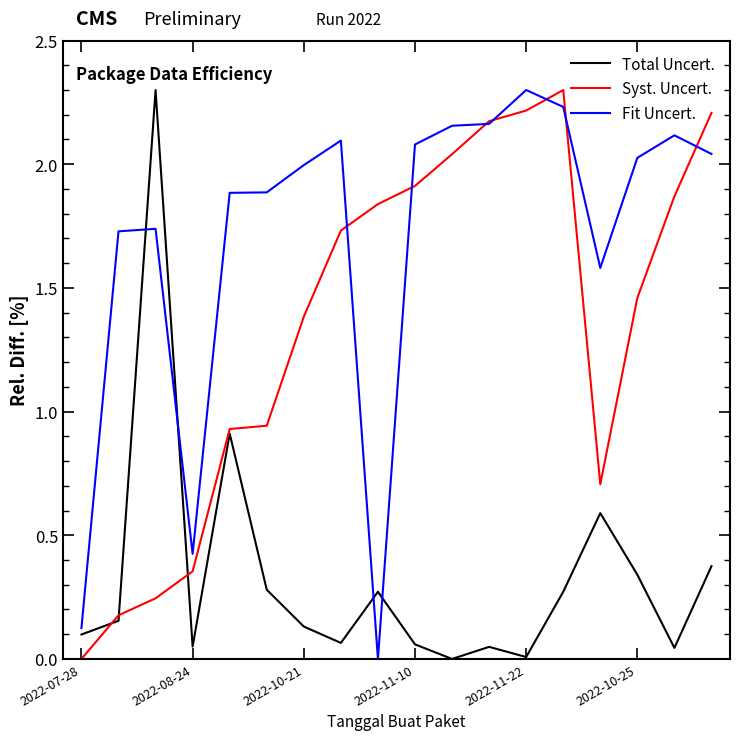

What is the highest value of the Syst. Uncert. series?

2.3